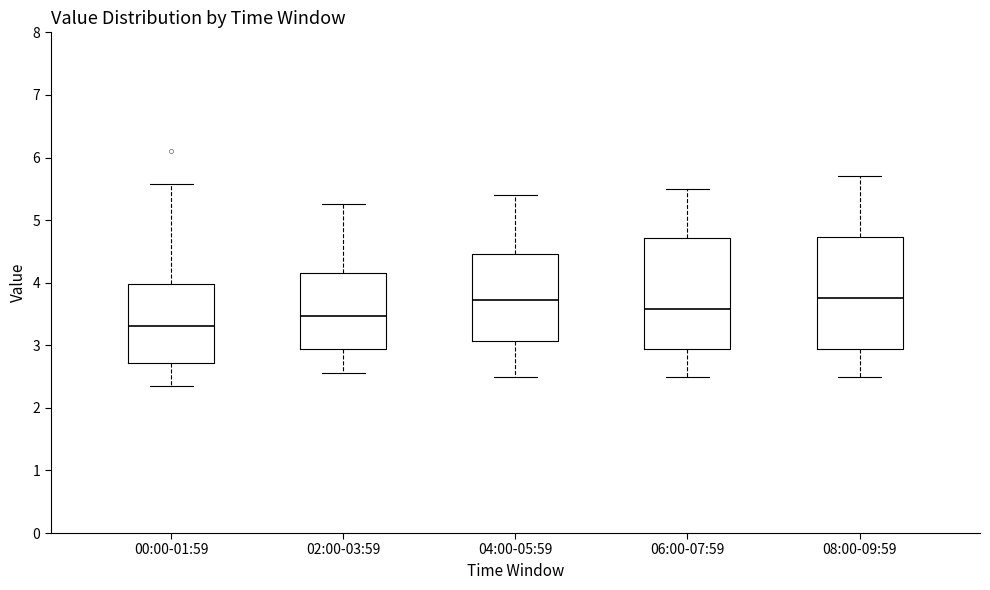

Reading left to right, transcribe this box plot: for each box, give where its median line is, the range the box spans, and where its two whiskers end, as read against the y-axis. The values are not printed on the chart, so give them approximately, as read against the axis.

00:00-01:59: median 3.3, box 2.7 to 4.0, whiskers 2.4 to 5.6
02:00-03:59: median 3.5, box 2.9 to 4.2, whiskers 2.6 to 5.3
04:00-05:59: median 3.7, box 3.1 to 4.5, whiskers 2.5 to 5.4
06:00-07:59: median 3.6, box 2.9 to 4.7, whiskers 2.5 to 5.5
08:00-09:59: median 3.8, box 2.9 to 4.7, whiskers 2.5 to 5.7